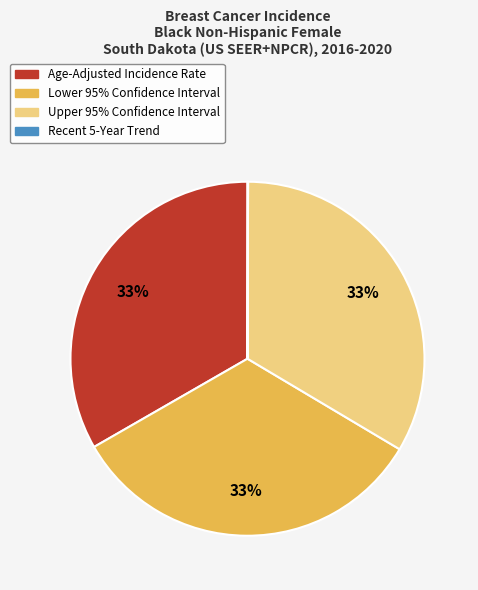

To the nearest percent, what percentage of the pie is Lower 95% Confidence Interval?

33%